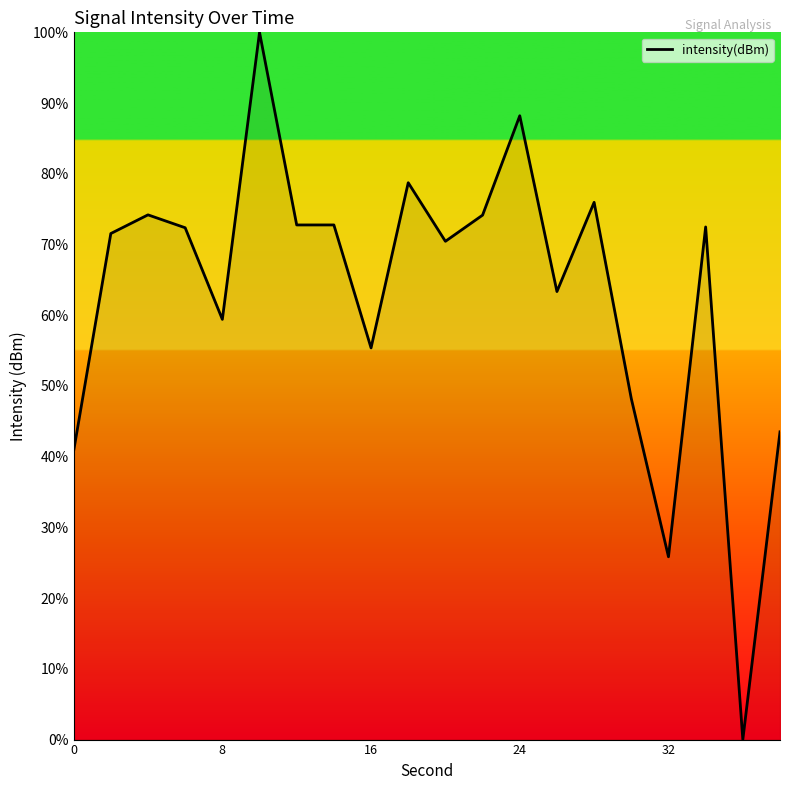

True or false: the data has more than 1 interior local peaks.

True